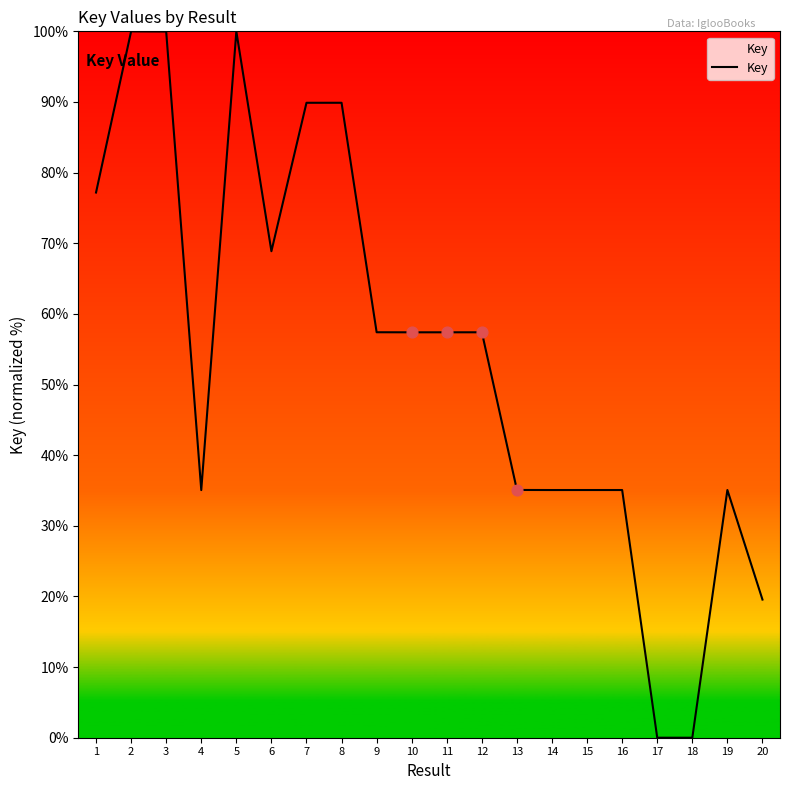

Approximately how many times larger is the value at 19 compared to 6?

0.5